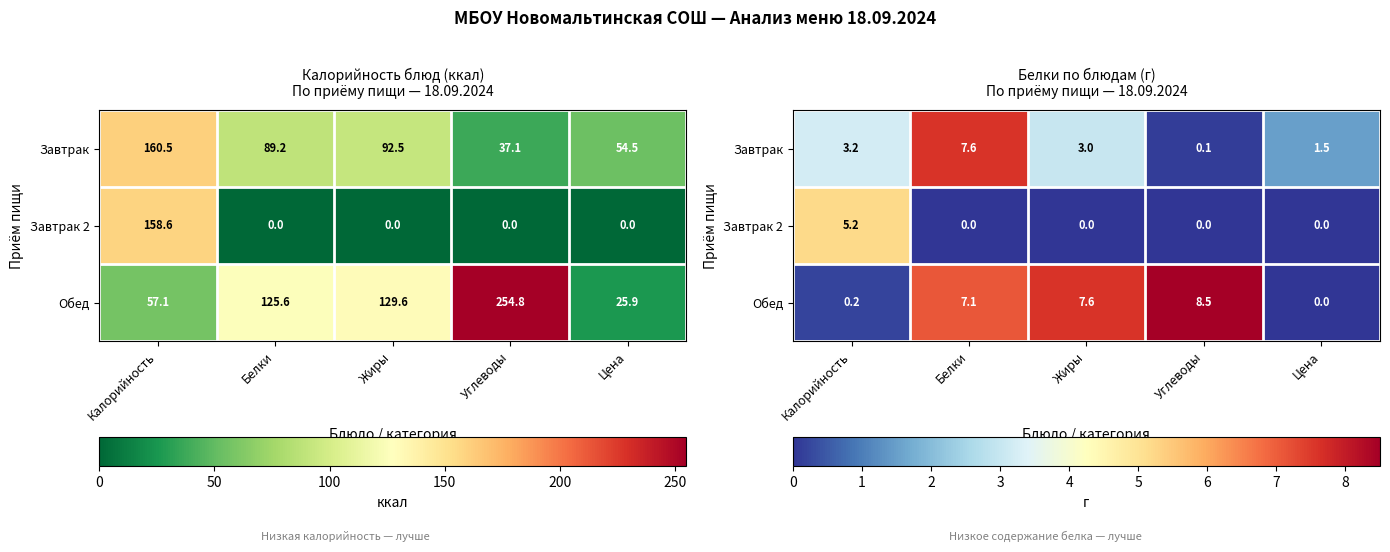

True or false: Завтрак has a value of 5.5 at Калорийность.

False